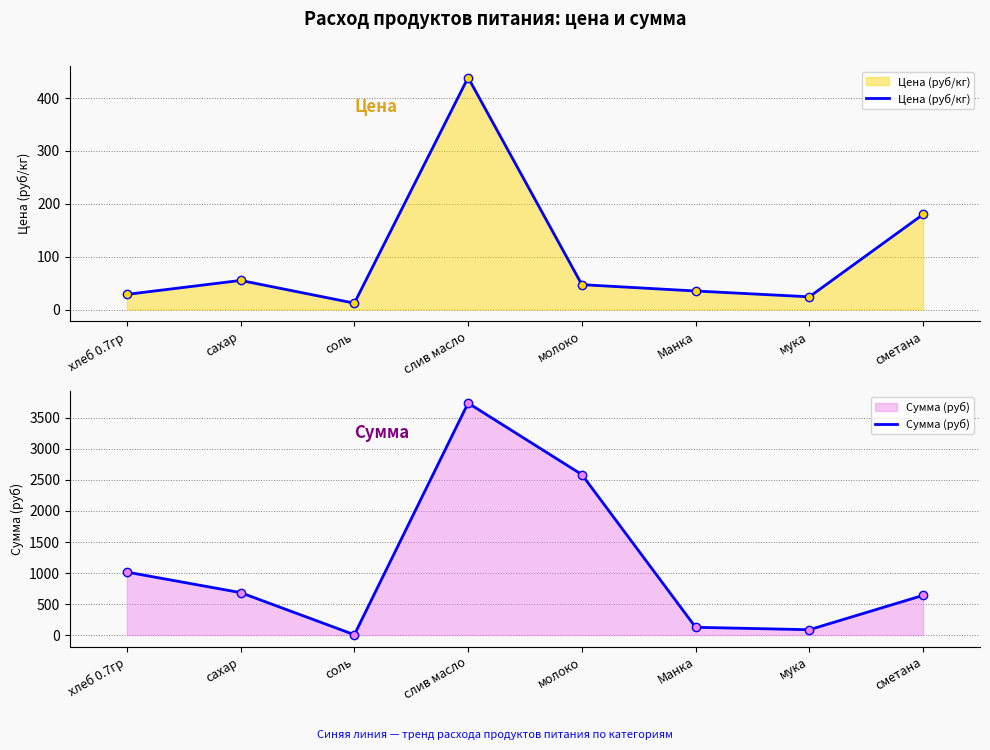

Which series reaches the maximum Y coordinate?

Сумма (руб)